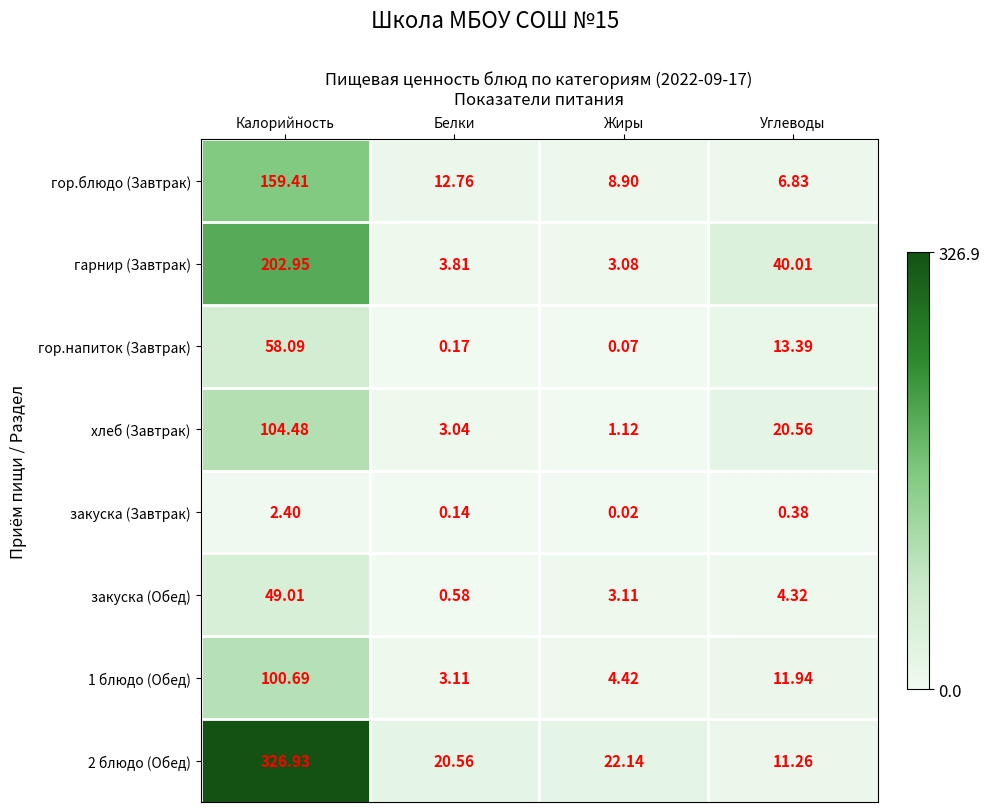

List the labels in order of закуска (Завтрак) value, smallest first.

Жиры, Белки, Углеводы, Калорийность